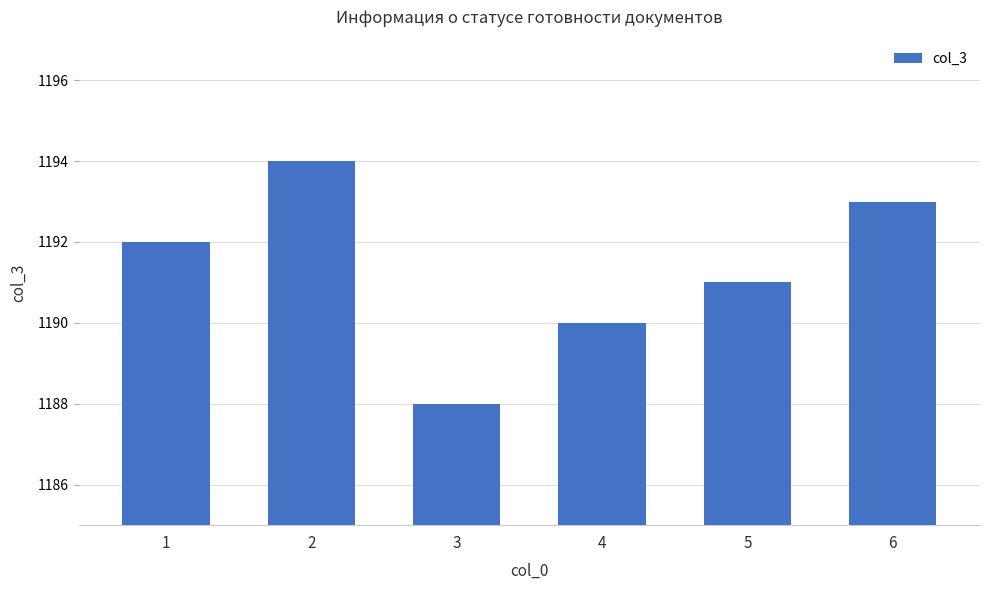

What is the difference between the maximum and minimum values?

6